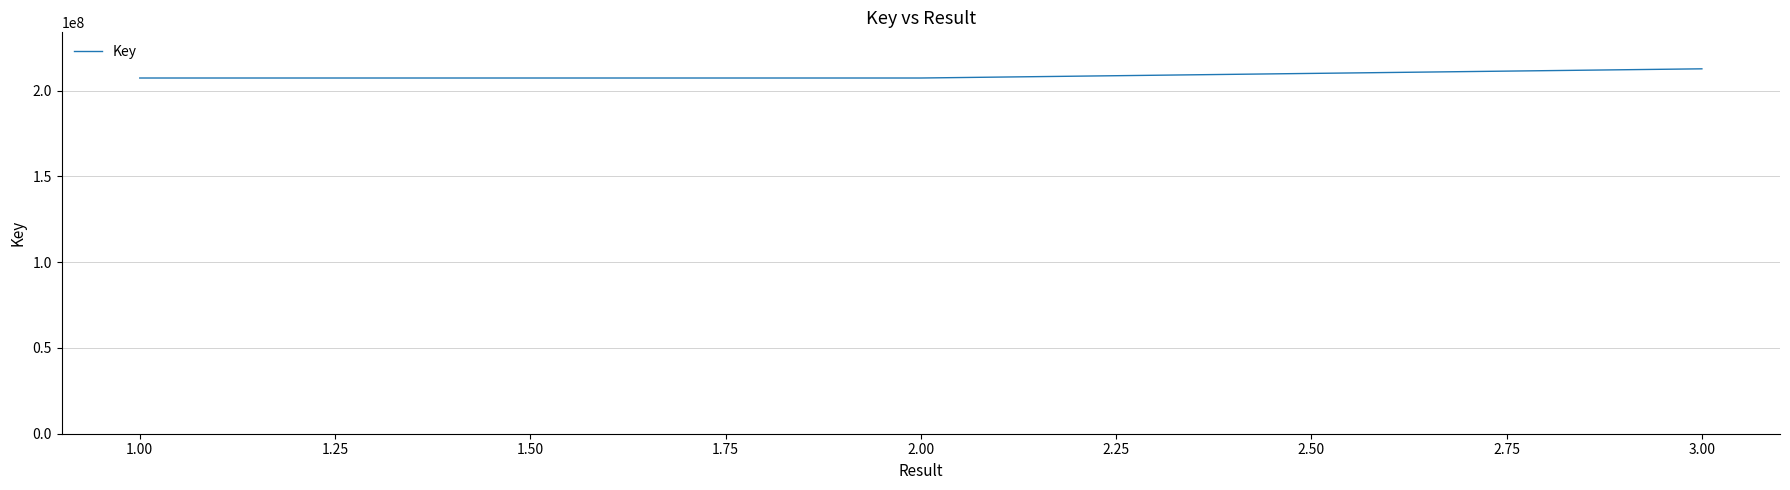

What is the ratio of the value at 2.00 to the value at 3.00?

1.0